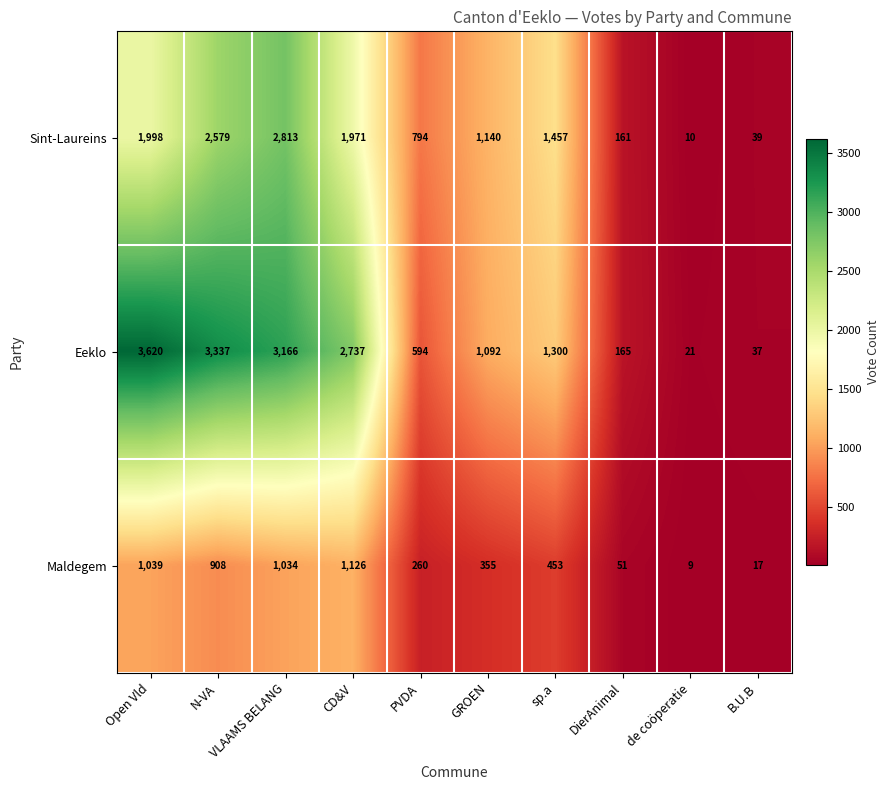

At CD&V, list the series in order from smallest to largest.

Maldegem, Sint-Laureins, Eeklo